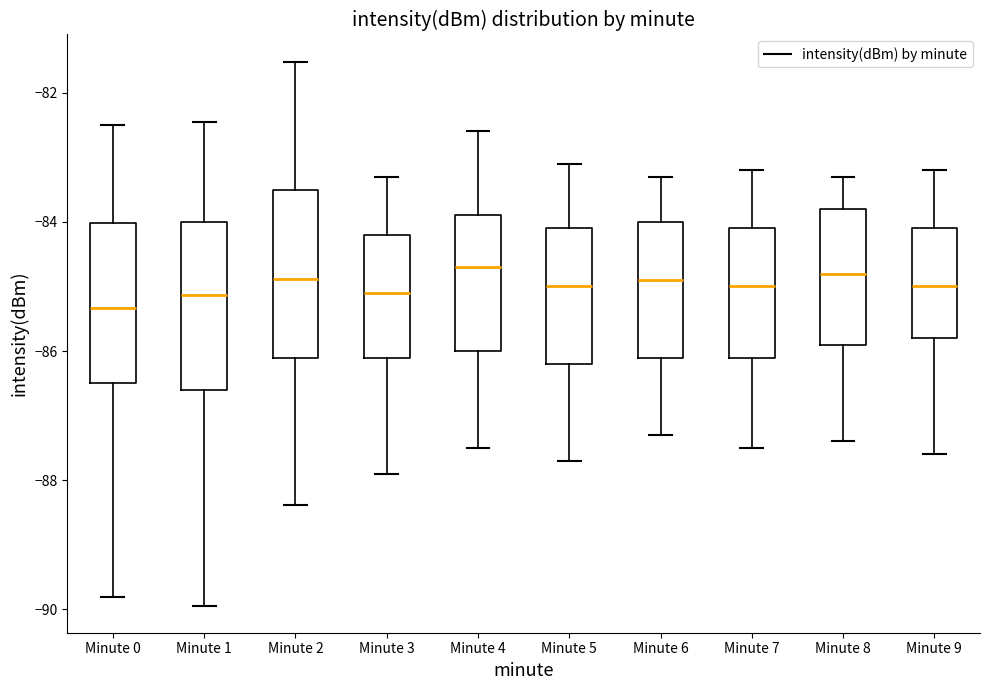

Which box has the lowest median line?

Minute 0